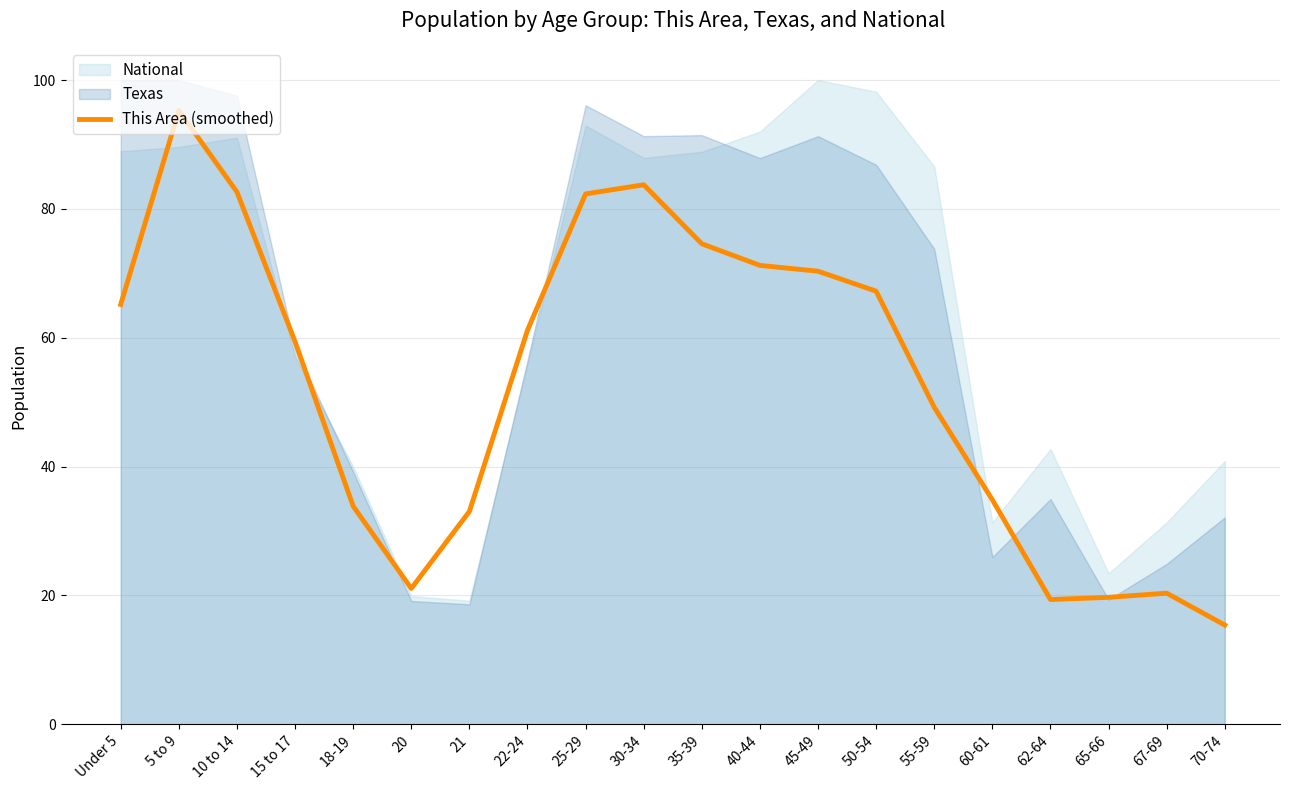

Which has a higher value, 18-19 or 55-59?

55-59